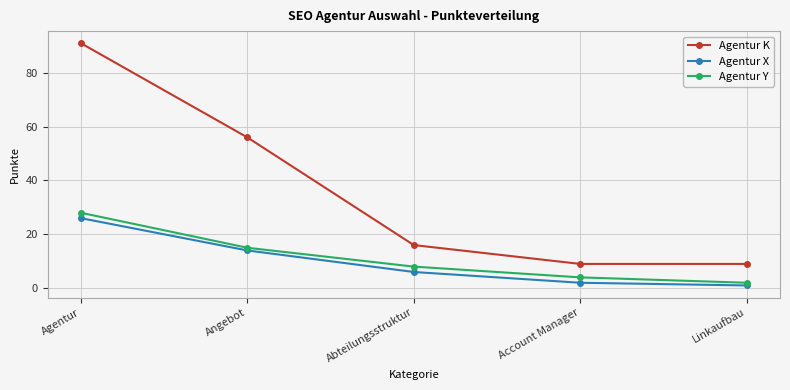

How many data points in Agentur X are less than 6?

2